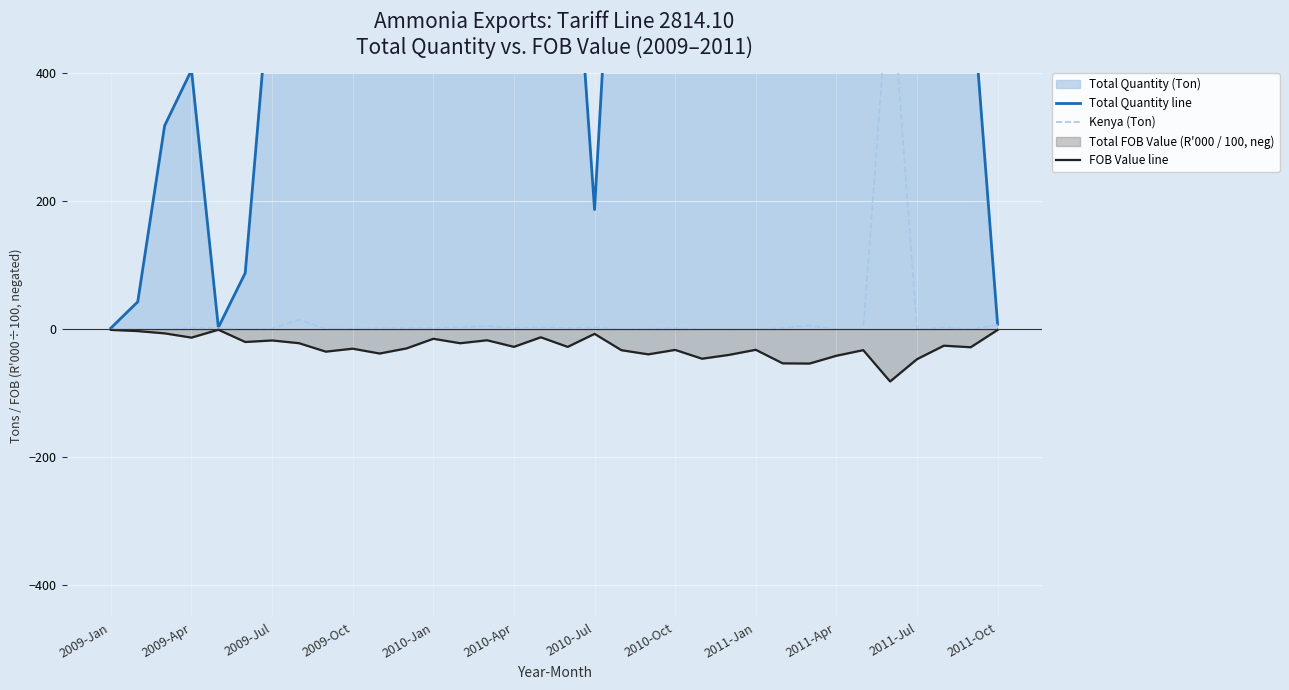

True or false: Kenya (Ton) and Total Quantity line intersect in this chart.

False